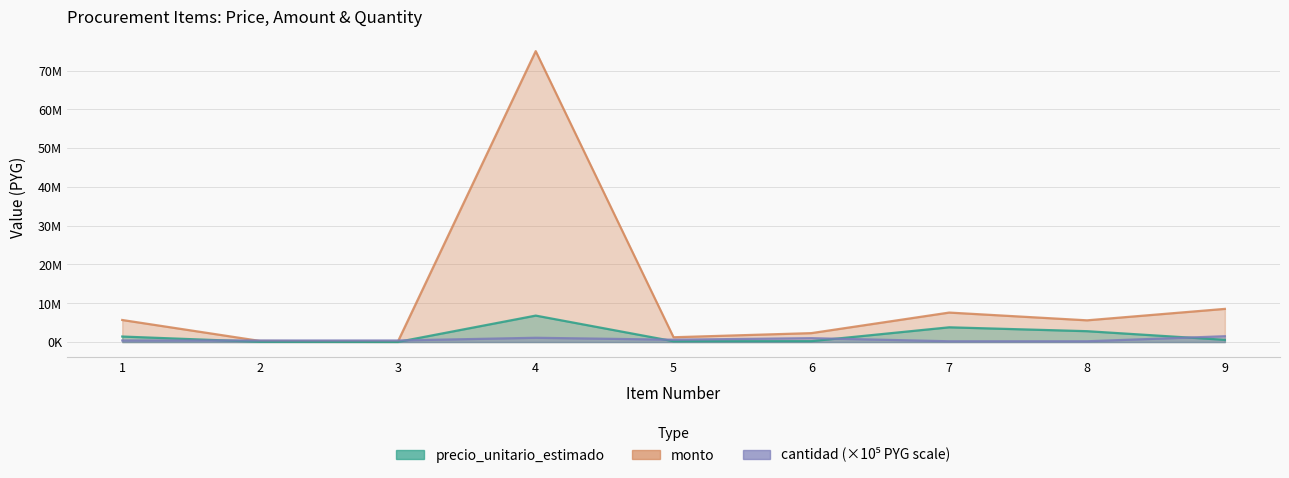

How many interior local peaks does the monto series have?

2